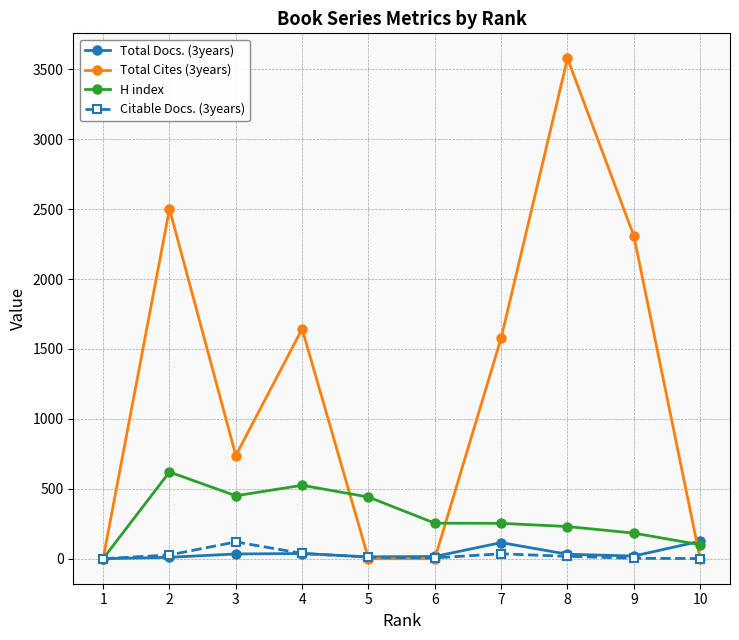

Reading left to right, transcribe all the data shown in this chart.

Total Docs. (3years): 10=125	9=19	8=32	7=115	6=16	5=13	4=37	3=34	2=10	1=0
Total Cites (3years): 10=0	9=2309	8=3578	7=1578	6=0	5=0	4=1643	3=738	2=2501	1=0
H index: 10=100	9=183	8=230	7=253	6=254	5=441	4=525	3=450	2=620	1=0
Citable Docs. (3years): 10=1	9=3	8=17	7=35	6=6	5=11	4=38	3=120	2=27	1=0